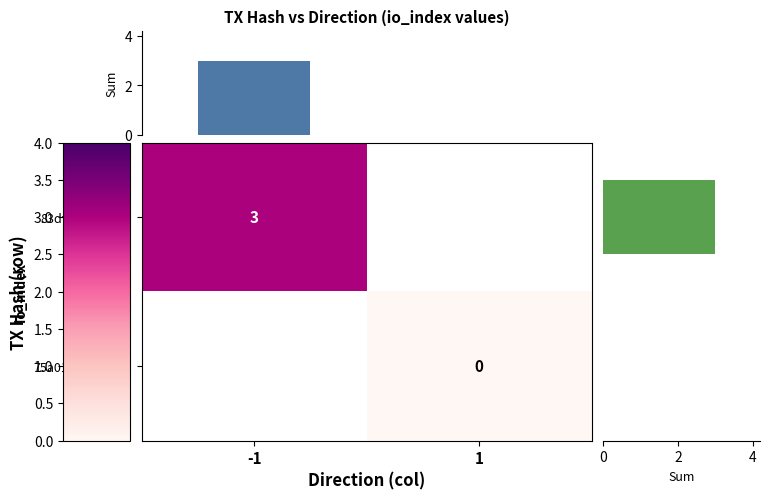

The 83dfe6a367af… series shows 3 at -1. True or false?

True